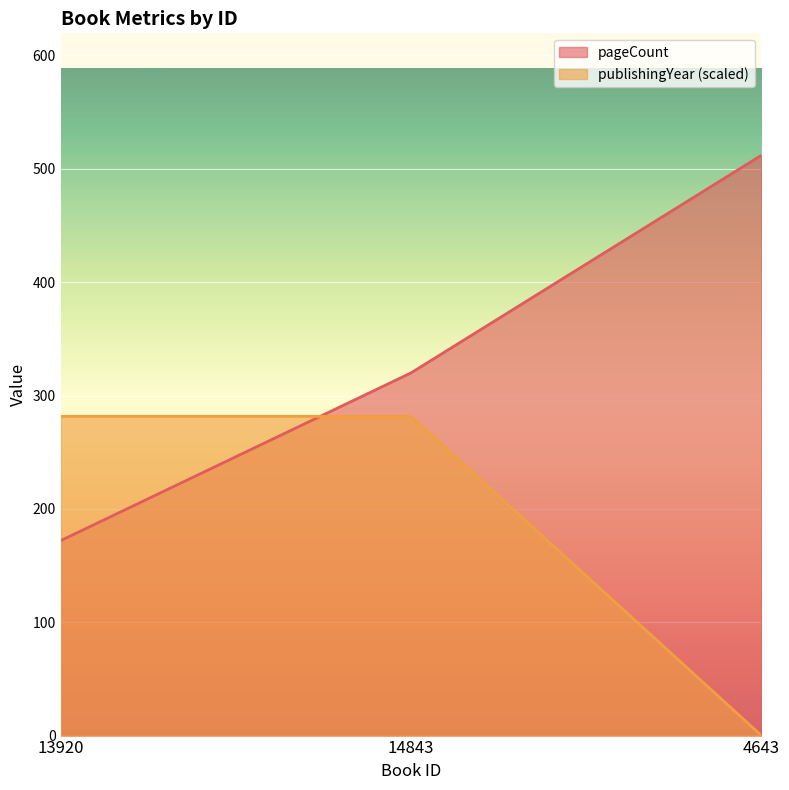

Which series has the widest spread of values?

pageCount